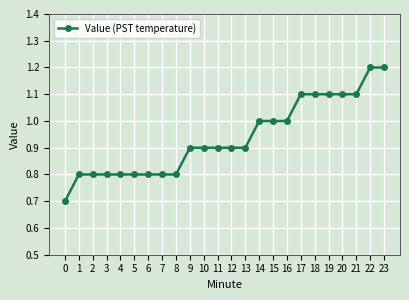

Reading left to right, extract all data points from this chart.

0.7	0.8	0.8	0.8	0.8	0.8	0.8	0.8	0.8	0.9	0.9	0.9	0.9	0.9	1.0	1.0	1.0	1.1	1.1	1.1	1.1	1.1	1.2	1.2